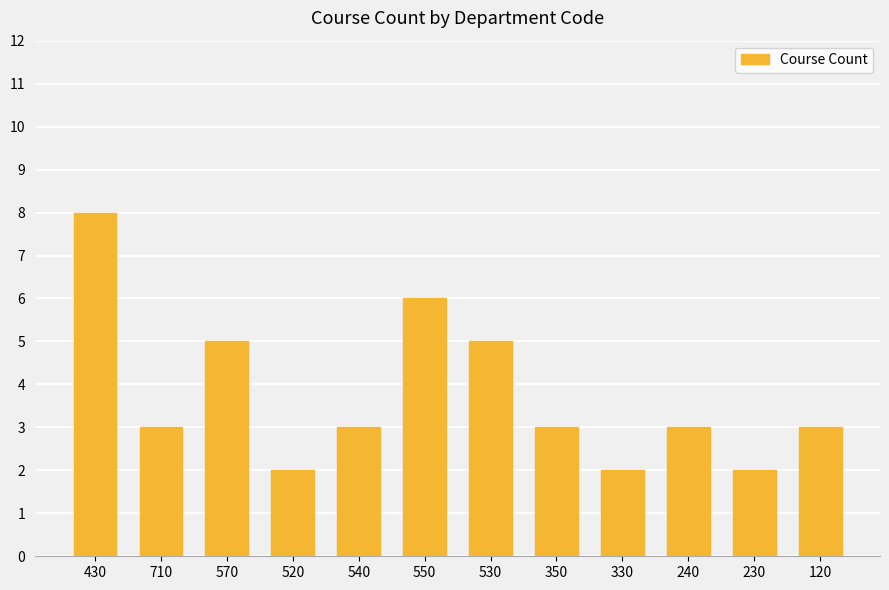

Which category has the highest value across all series?

430